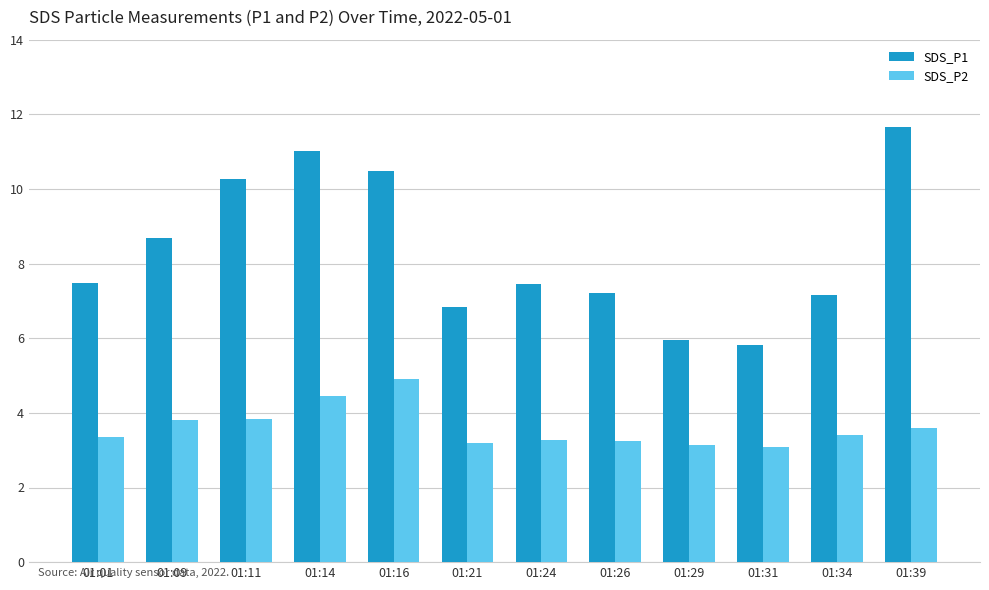

What is the total value across all series at 01:21?

10.1